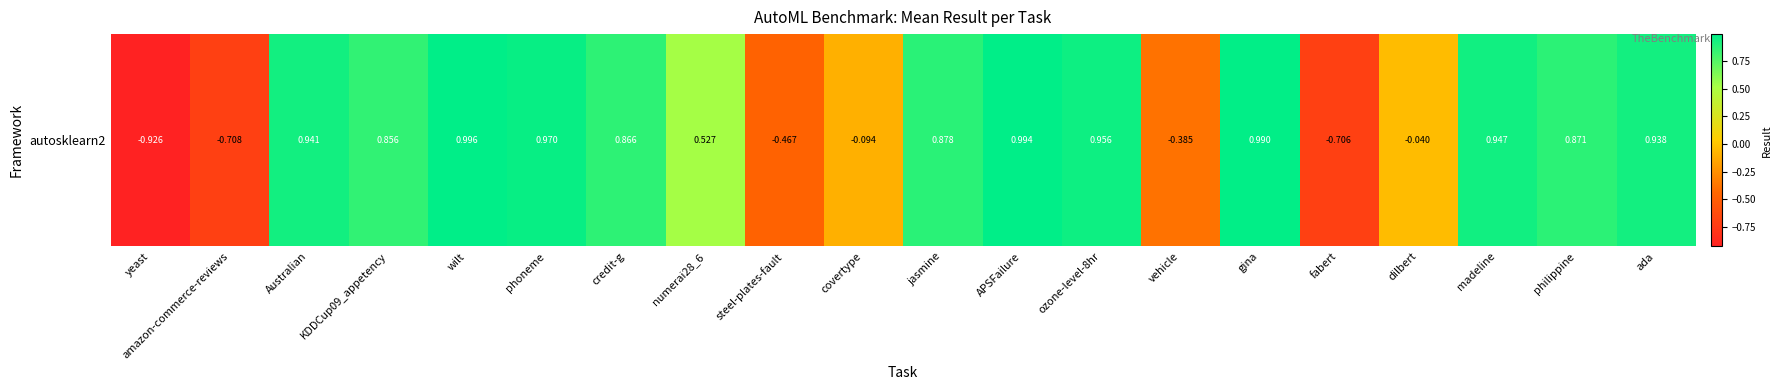

True or false: the data shows -0.7 at fabert.

True